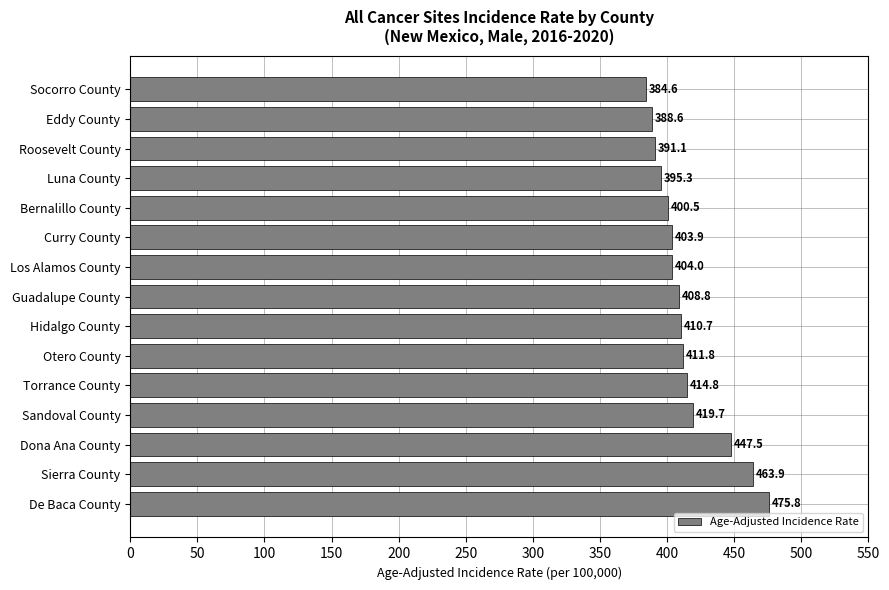

Reading top to bottom, list all the values displayed in this chart.

Socorro County=384.6	Eddy County=388.6	Roosevelt County=391.1	Luna County=395.3	Bernalillo County=400.5	Curry County=403.9	Los Alamos County=404.0	Guadalupe County=408.8	Hidalgo County=410.7	Otero County=411.8	Torrance County=414.8	Sandoval County=419.7	Dona Ana County=447.5	Sierra County=463.9	De Baca County=475.8